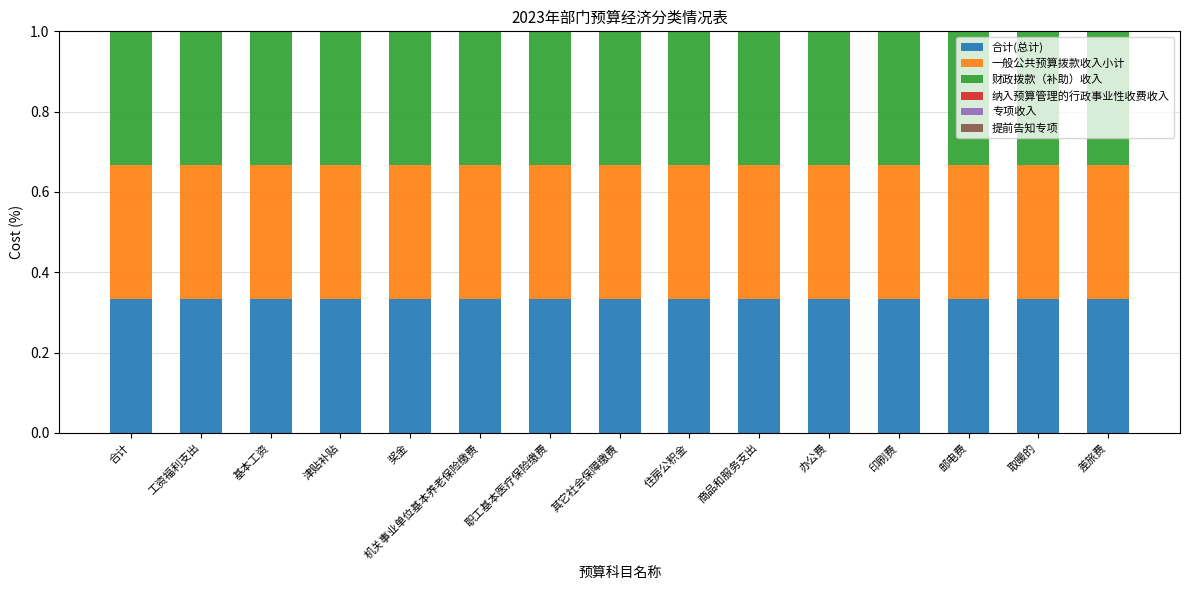

Is the value of 纳入预算管理的行政事业性收费收入 at 办公费 greater than the value of 提前告知专项 at 基本工资?

No